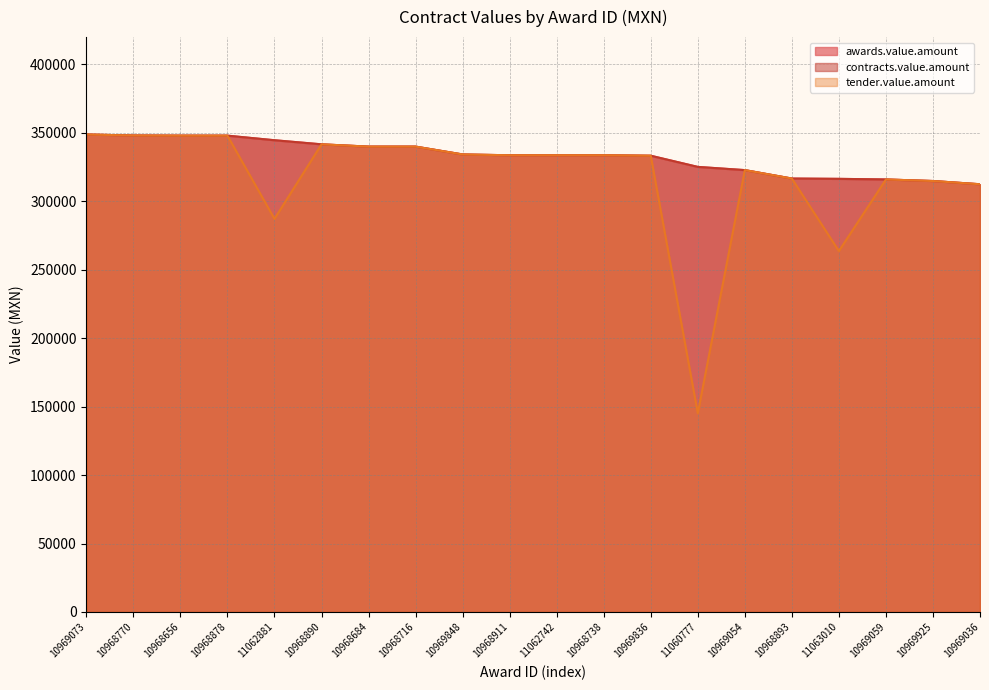

Rank the series by their maximum value, from lowest to highest.

awards.value.amount, contracts.value.amount, tender.value.amount